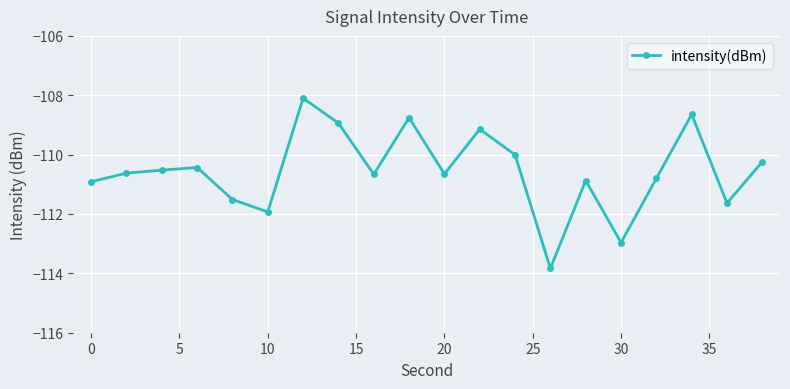

What is the difference between the maximum and minimum values?

5.7